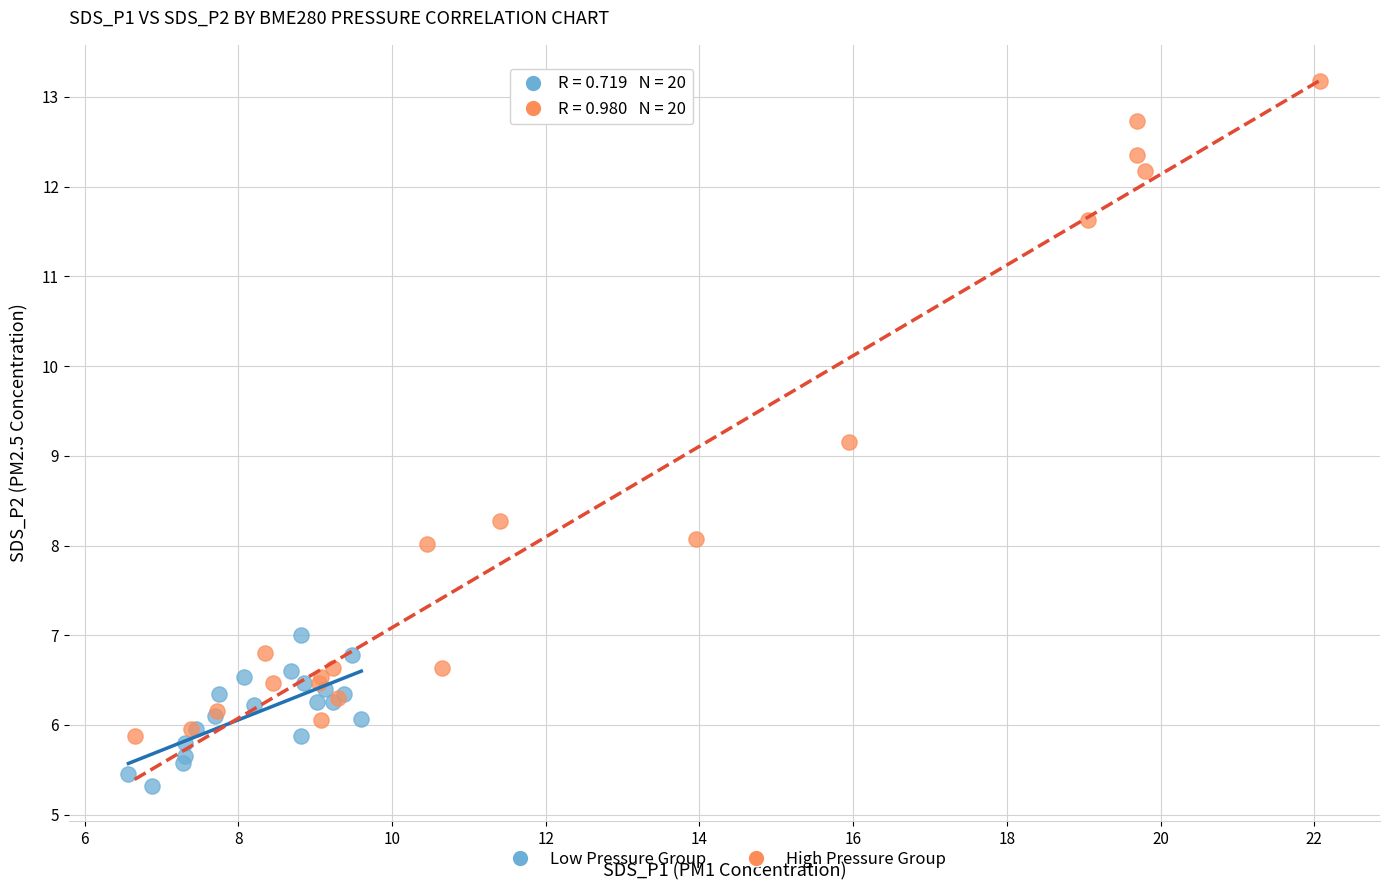

Which series contains the highest Y value?

High Pressure Group